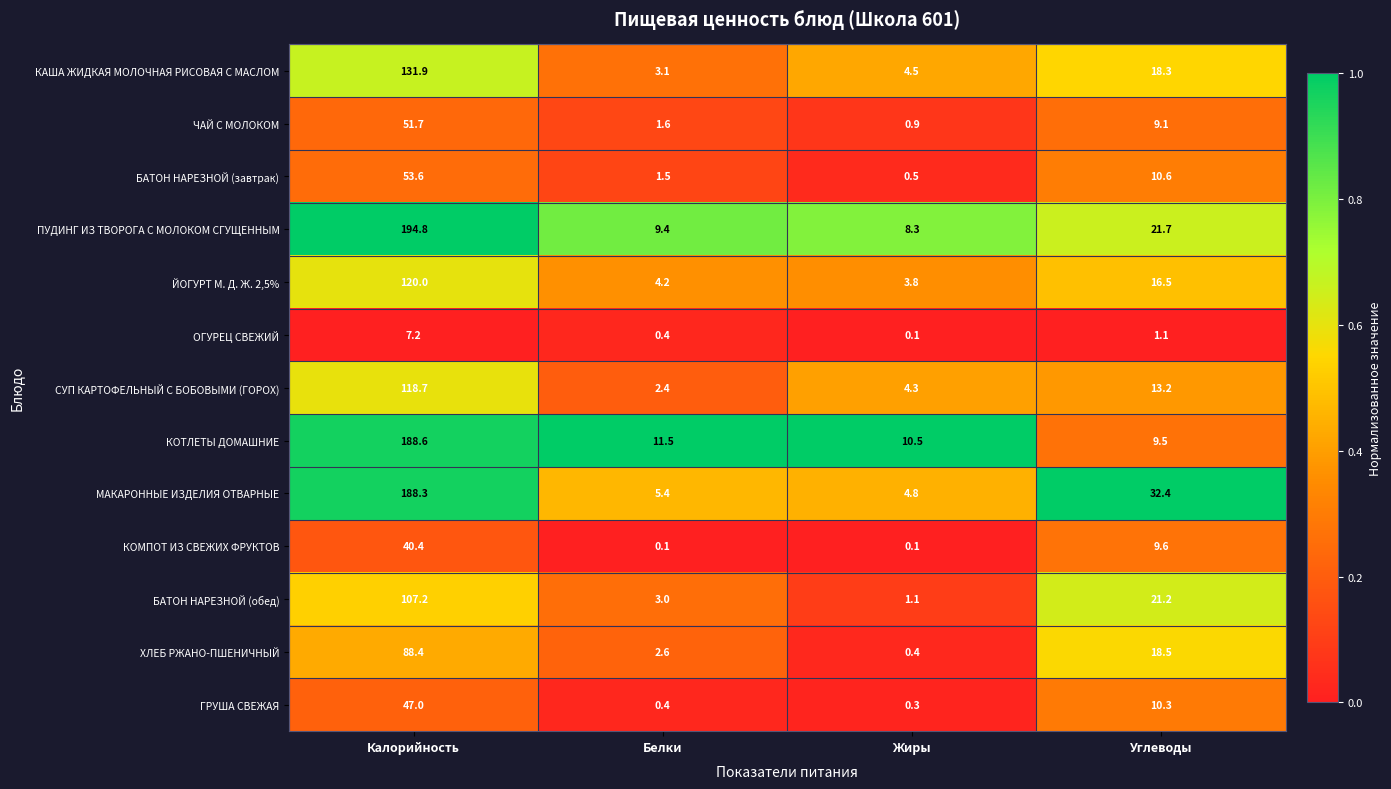

True or false: КОТЛЕТЫ ДОМАШНИЕ has a value of 15.1 at Жиры.

False